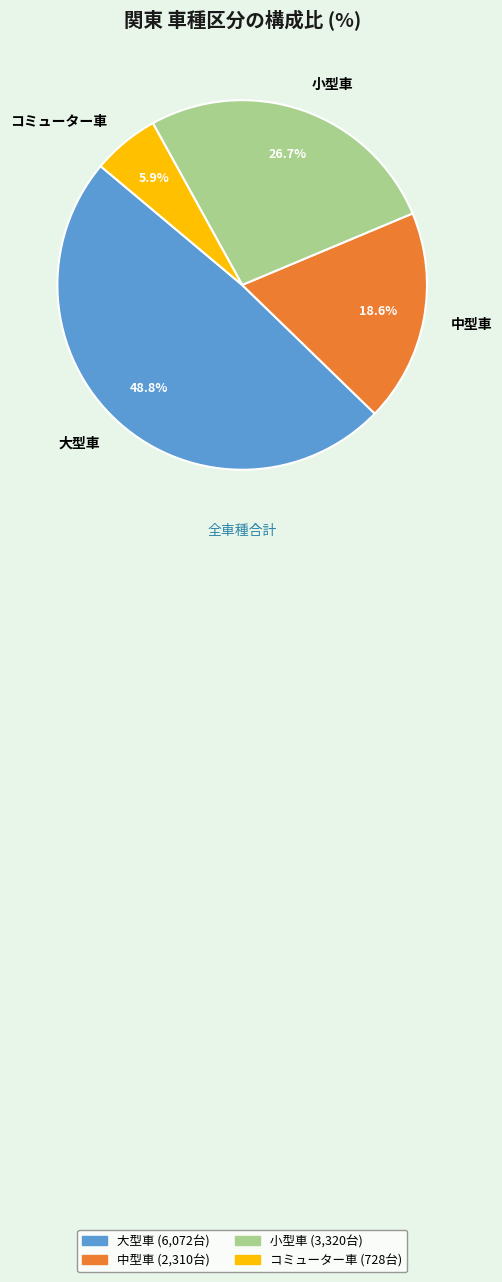

Which has a higher value, コミューター車 or 小型車?

小型車